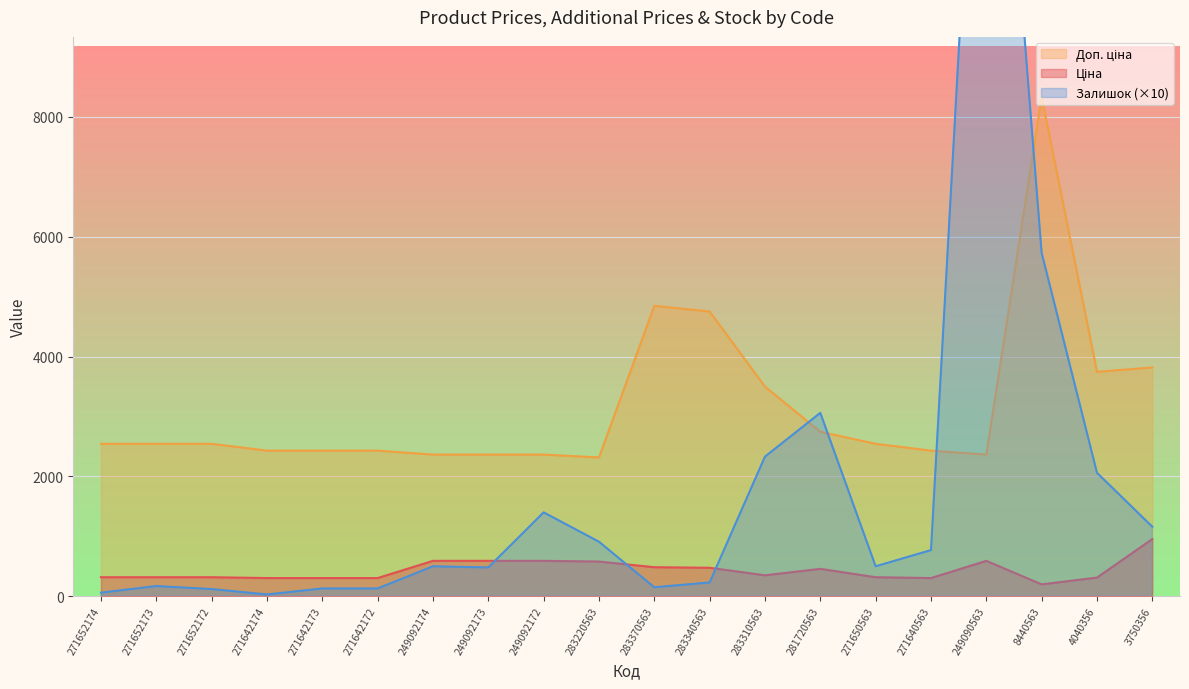

Reading left to right, list all the values displayed in this chart.

Ціна: 271652174=317.9	271652173=317.9	271652172=317.9	271642174=303.8	271642173=303.8	271642172=303.8	249092174=591.0	249092173=591.0	249092172=591.0	283220563=579.1	283370563=484.6	283340563=475.1	283310563=349.9	281720563=457.4	271650563=317.9	271640563=303.8	249090563=591.0	8440563=198.4	4040356=312.0	3750356=954.6
Доп. ціна: 271652174=2543.5	271652173=2543.5	271652172=2543.5	271642174=2430.0	271642173=2430.0	271642172=2430.0	249092174=2363.8	249092173=2363.8	249092172=2363.8	283220563=2316.6	283370563=4845.9	283340563=4751.3	283310563=3498.5	281720563=2744.4	271650563=2543.5	271640563=2430.0	249090563=2363.8	8440563=8333.6	4040356=3744.4	3750356=3818.4
Залишок: 271652174=60.0	271652173=170.0	271652172=120.0	271642174=30.0	271642173=130.0	271642172=130.0	249092174=500.0	249092173=480.0	249092172=1400.0	283220563=910.0	283370563=150.0	283340563=230.0	283310563=2330.0	281720563=3060.0	271650563=500.0	271640563=770.0	249090563=17370.0	8440563=5730.0	4040356=2060.0	3750356=1160.0